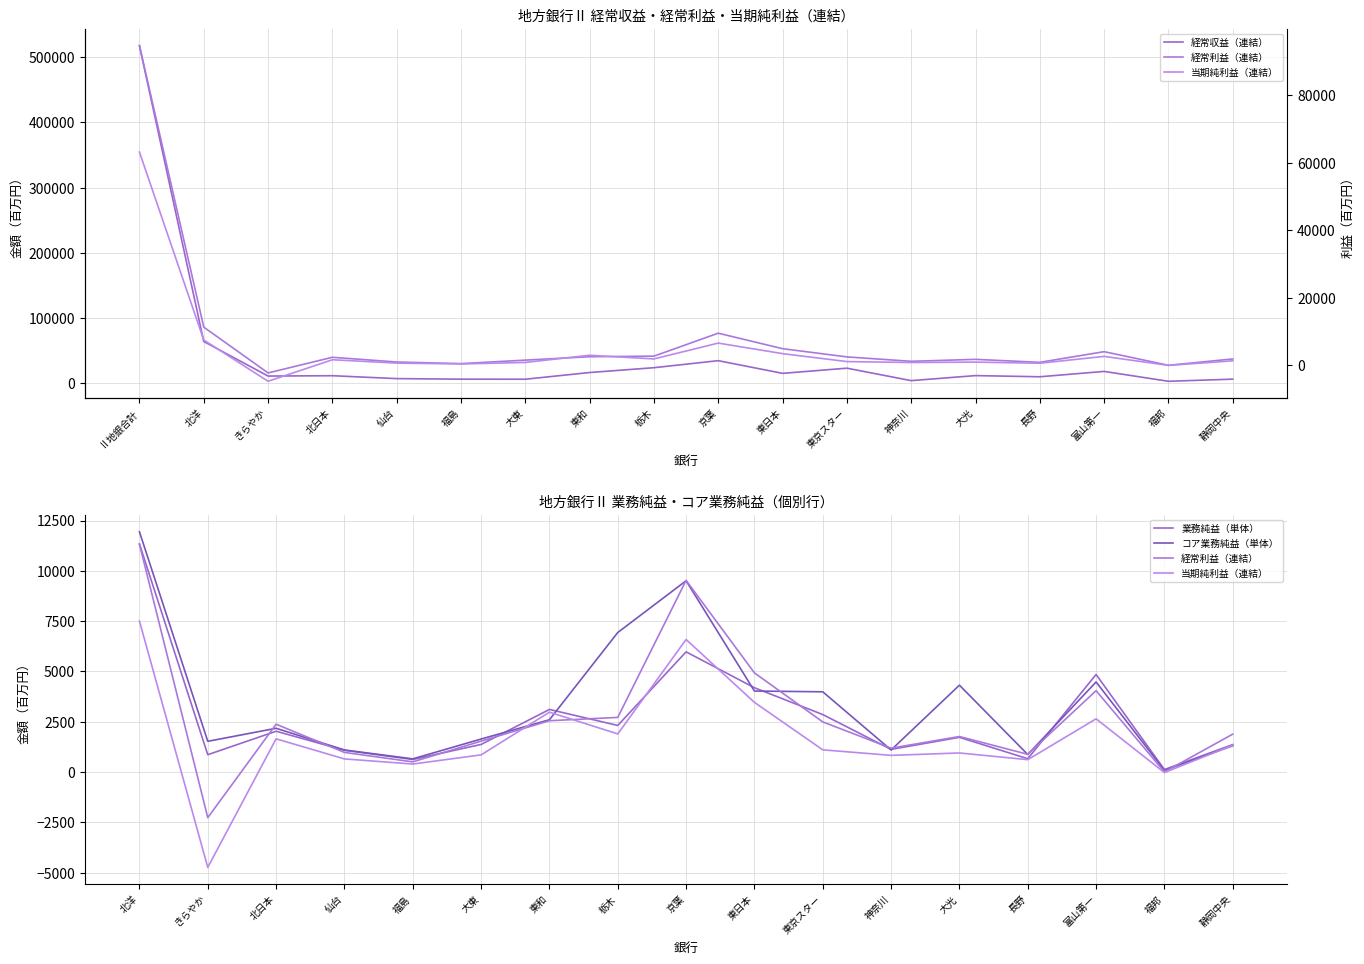

Where does the 当期純利益（連結） series first go above 1337?

Ⅱ地銀合計